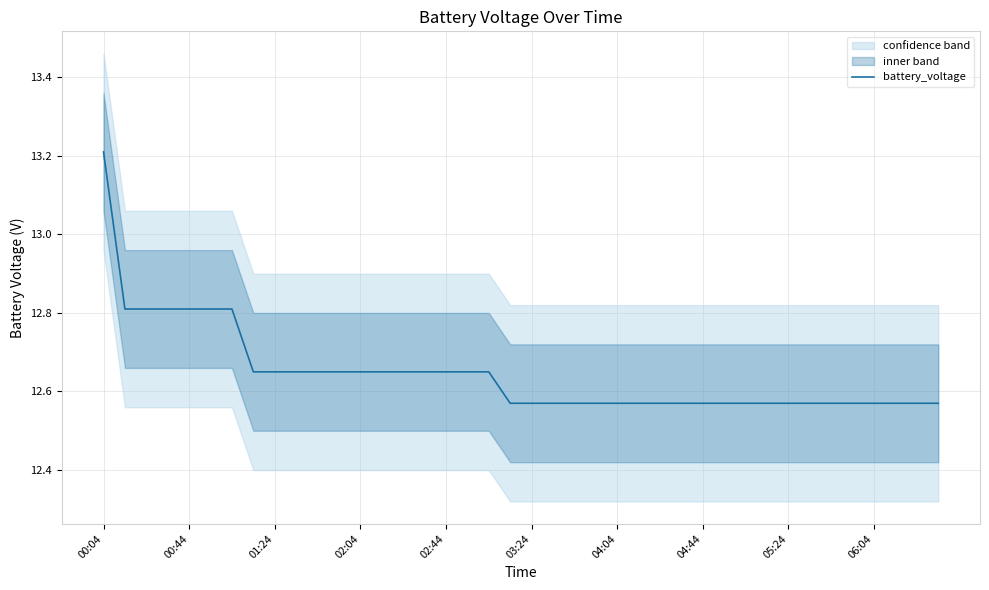

True or false: battery_voltage has a value of 13.2 at 00:04.

True